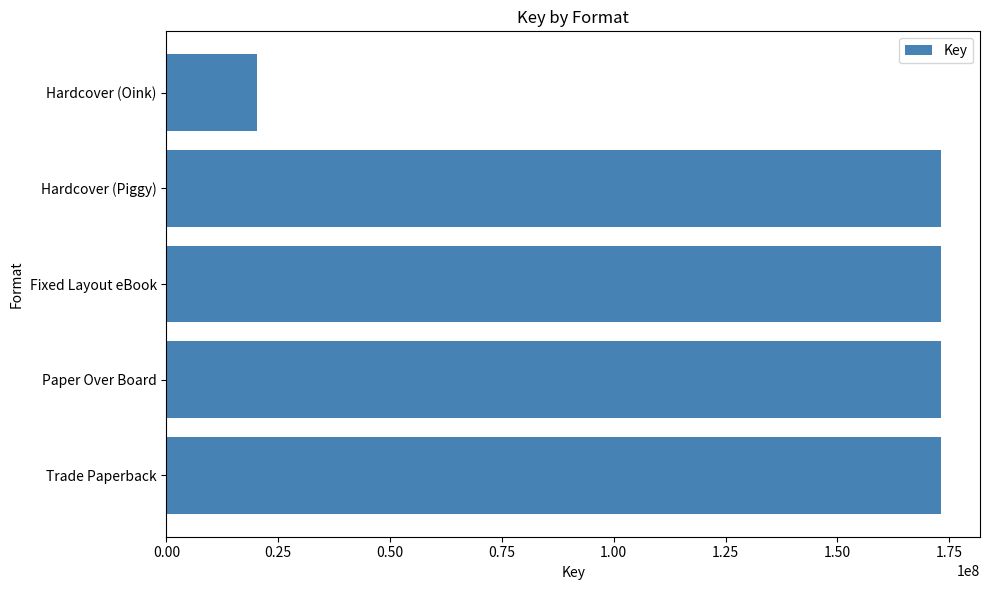

What value does the data have at Hardcover (Piggy), to the nearest 100?

173233400